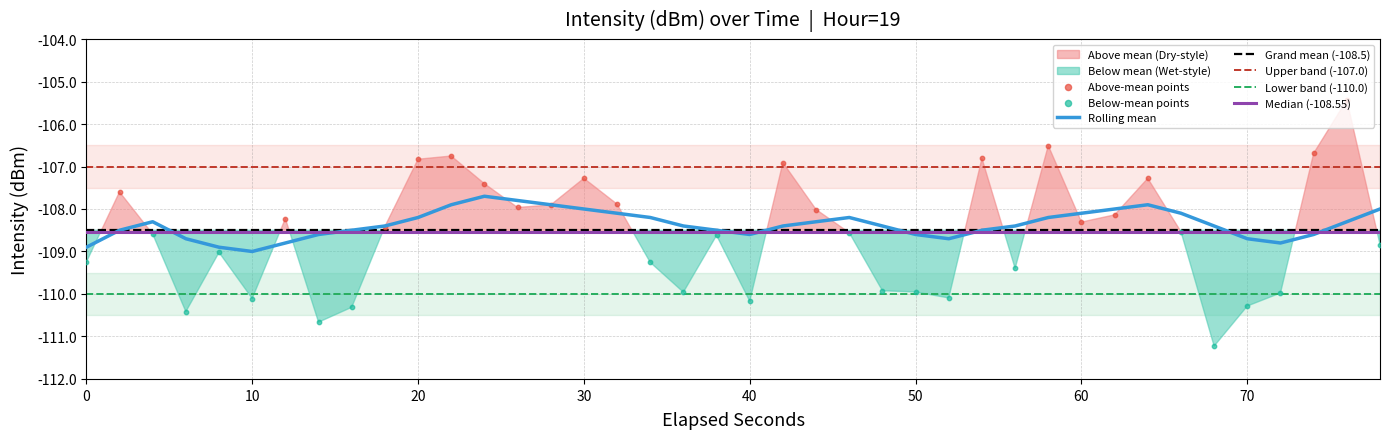

Which has a higher value, 6 or 32?

32